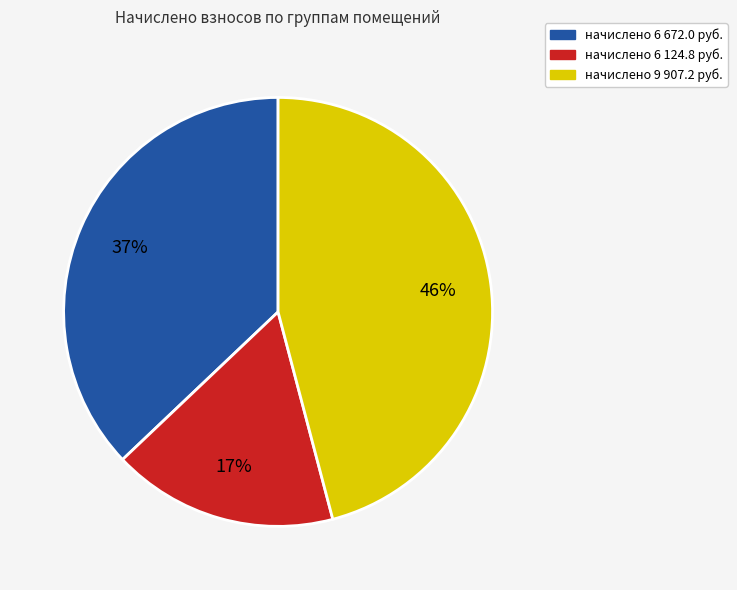

How many segments does this pie chart have?

3